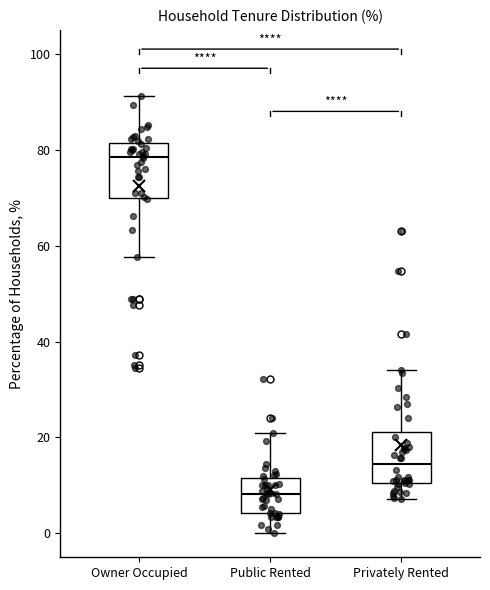

Which box has the lowest median line?

Public Rented